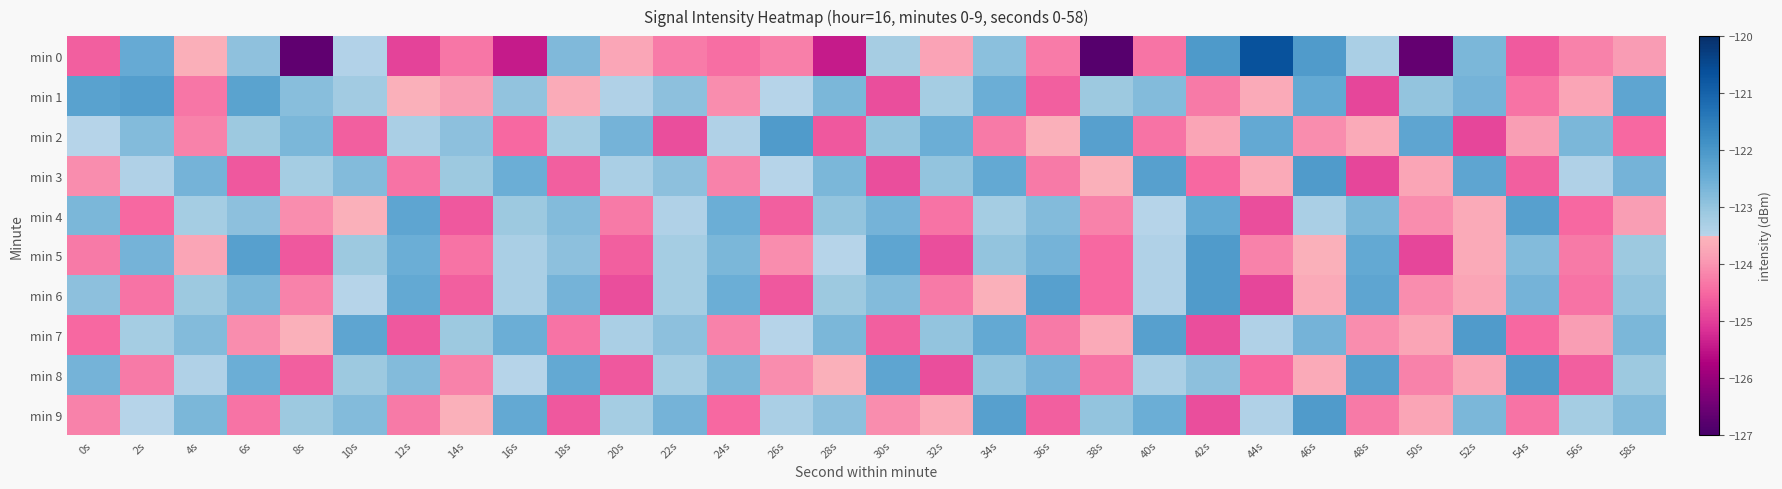

At which category does the chart reach its peak across all series?

44s